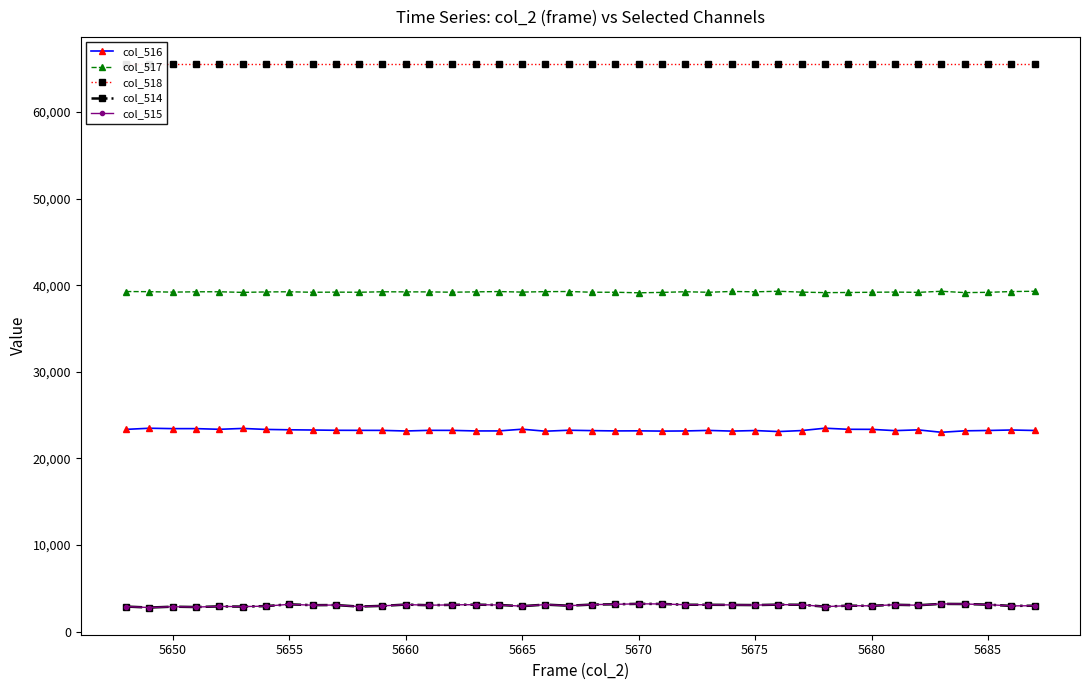

How many lines are shown in the chart?

5